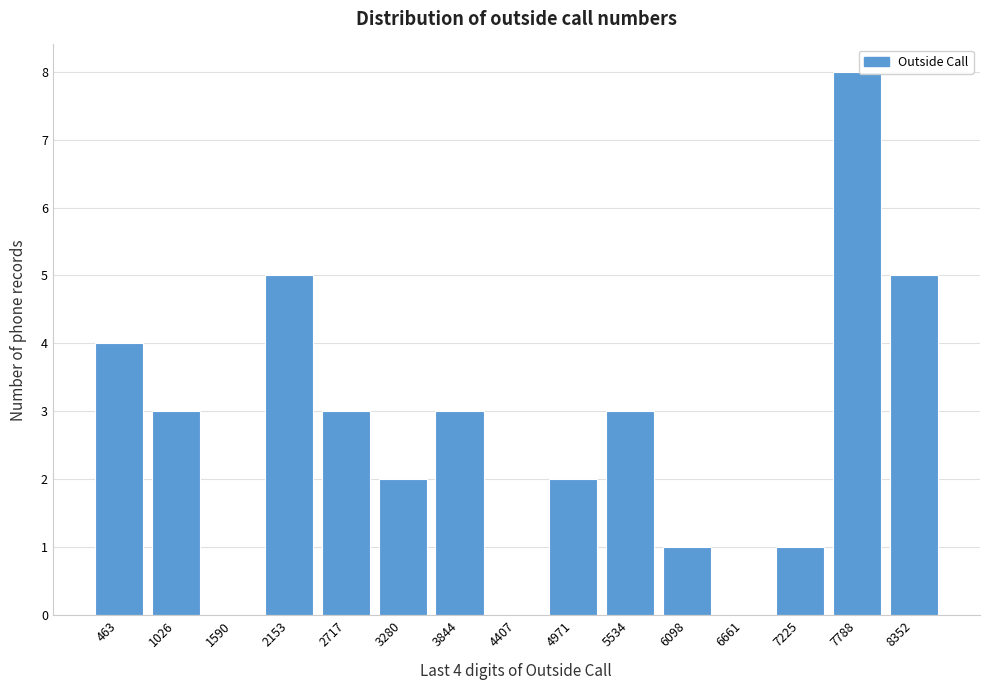

Reading right to left, list all the values displayed in this chart.

8352=5	7788=8	7225=1	6661=0	6098=1	5534=3	4971=2	4407=0	3844=3	3280=2	2717=3	2153=5	1590=0	1026=3	463=4